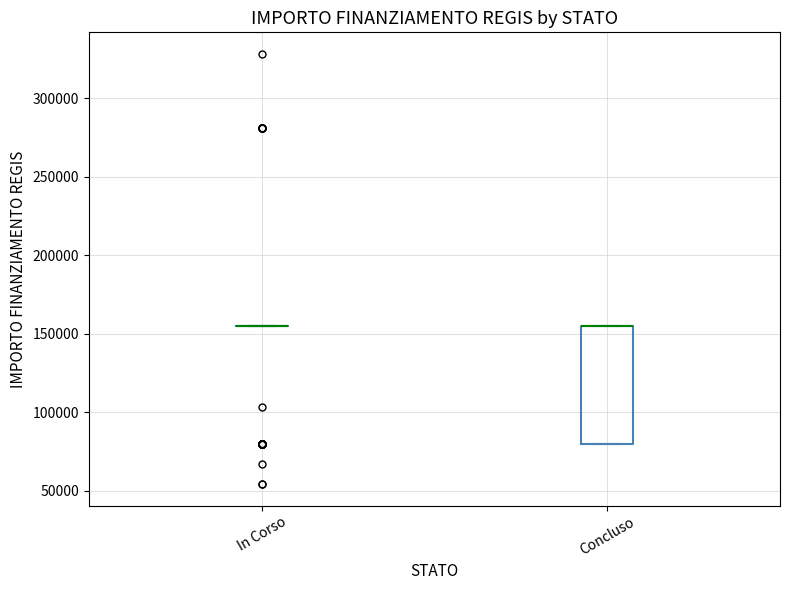

Reading left to right, read every box against the y-axis: the position of its median line, the range the box covers, and the ends of its whiskers. The values are not printed on the chart, so give them approximately, as read against the axis.

In Corso: box collapsed to a line at 155000, whiskers 155000 to 155000
Concluso: median 155000 (drawn on the box's upper edge), box 80000 to 155000, whiskers 80000 to 155000